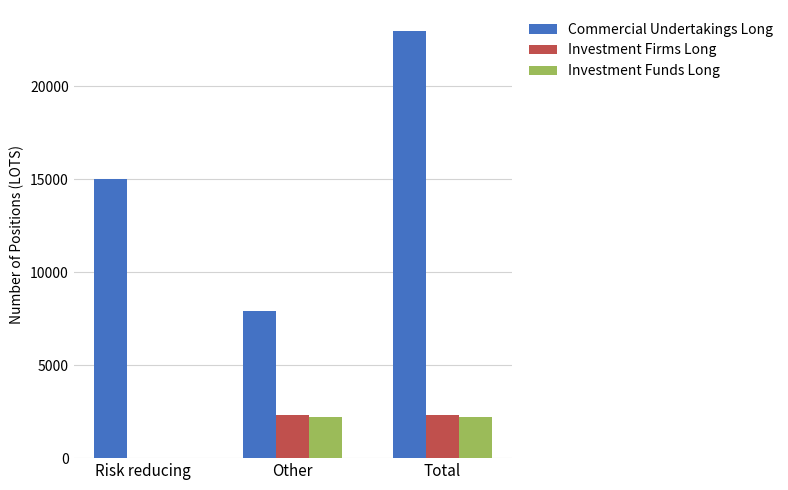

How many distinct data groups are displayed?

3